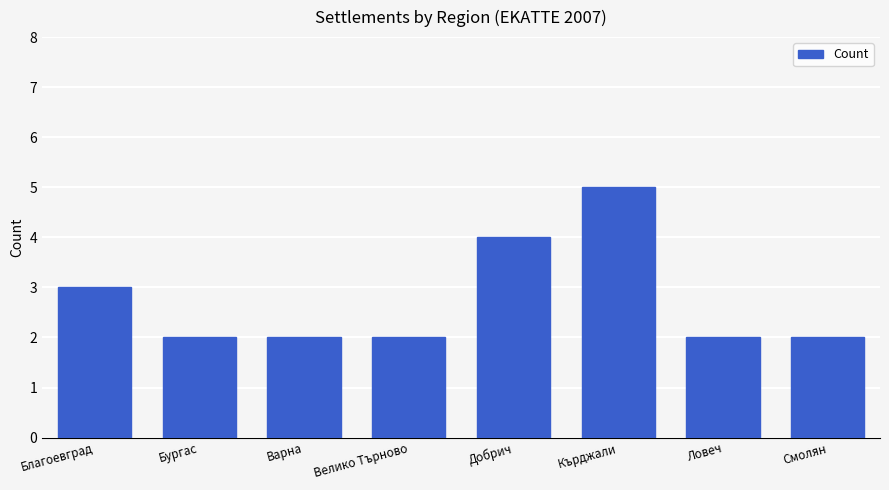

What is the greatest value displayed?

5